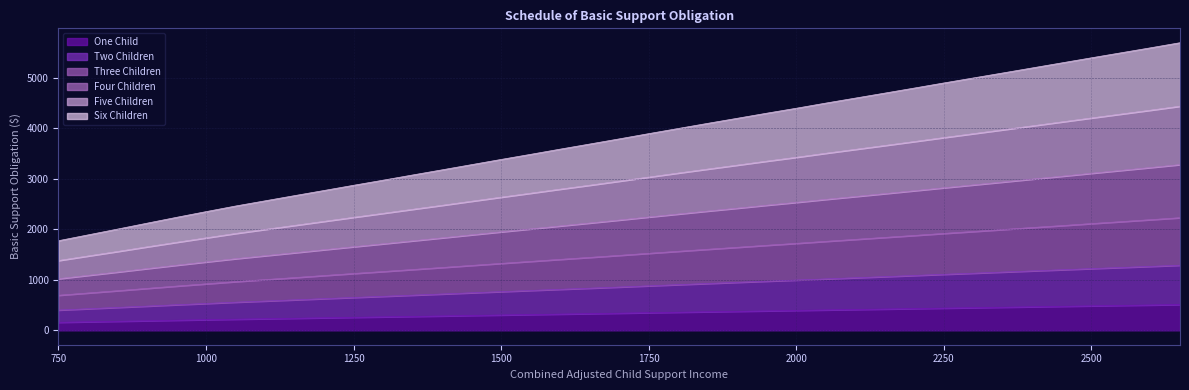

Does the chart have visible grid lines?

Yes